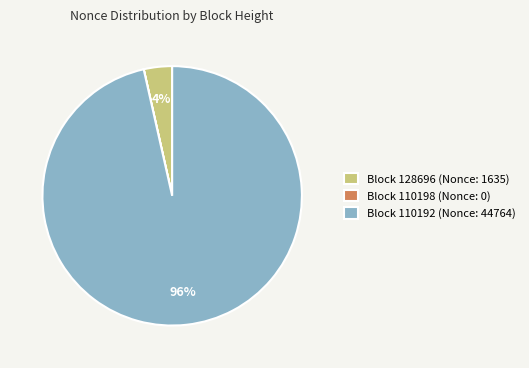

To the nearest percent, what is the average slice percentage?

33%